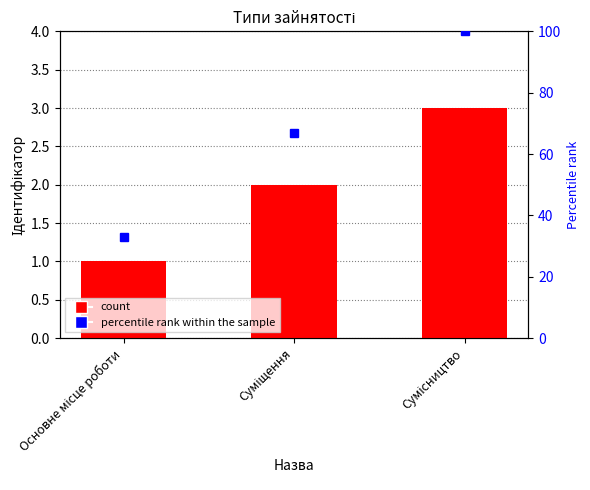

Is it true that the value at Суміщення is 2?

True